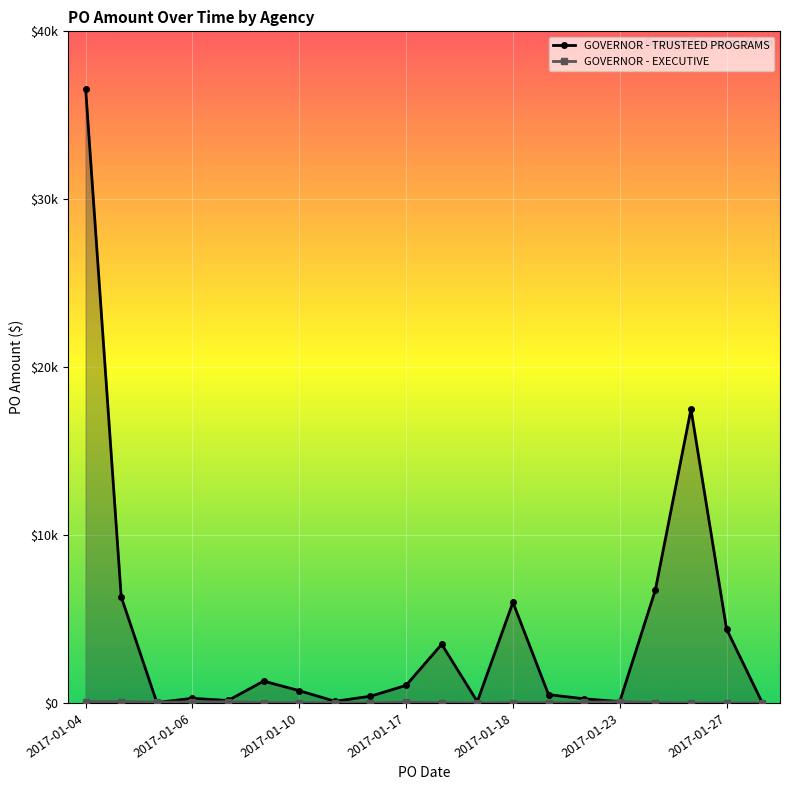

What are all the series names shown in the legend?

GOVERNOR - TRUSTEED PROGRAMS, GOVERNOR - EXECUTIVE